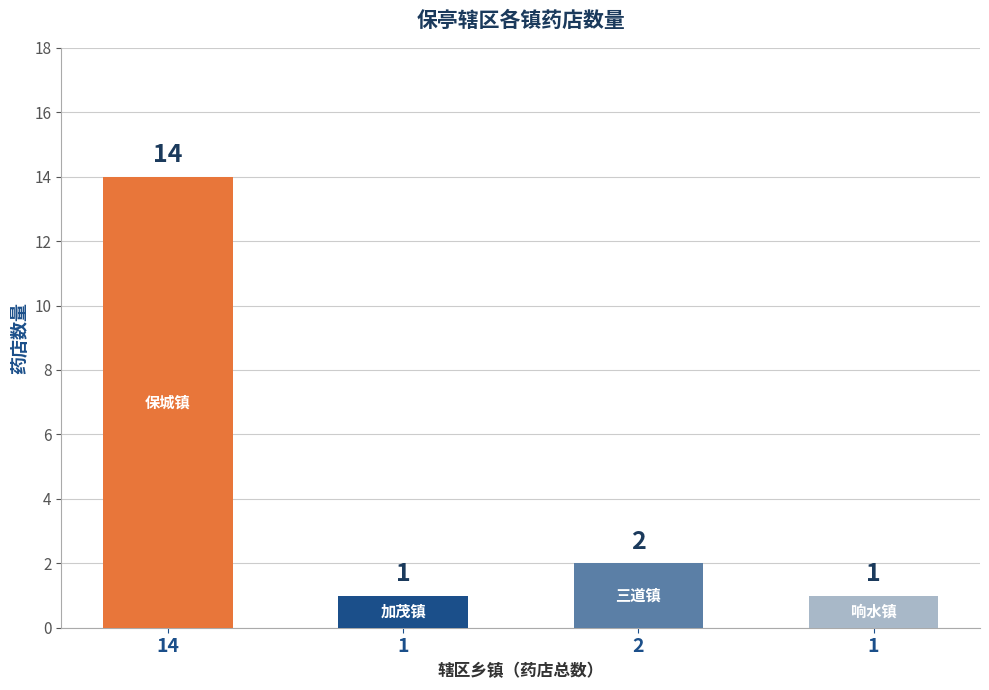

What is the difference between the maximum and second lowest values?

13